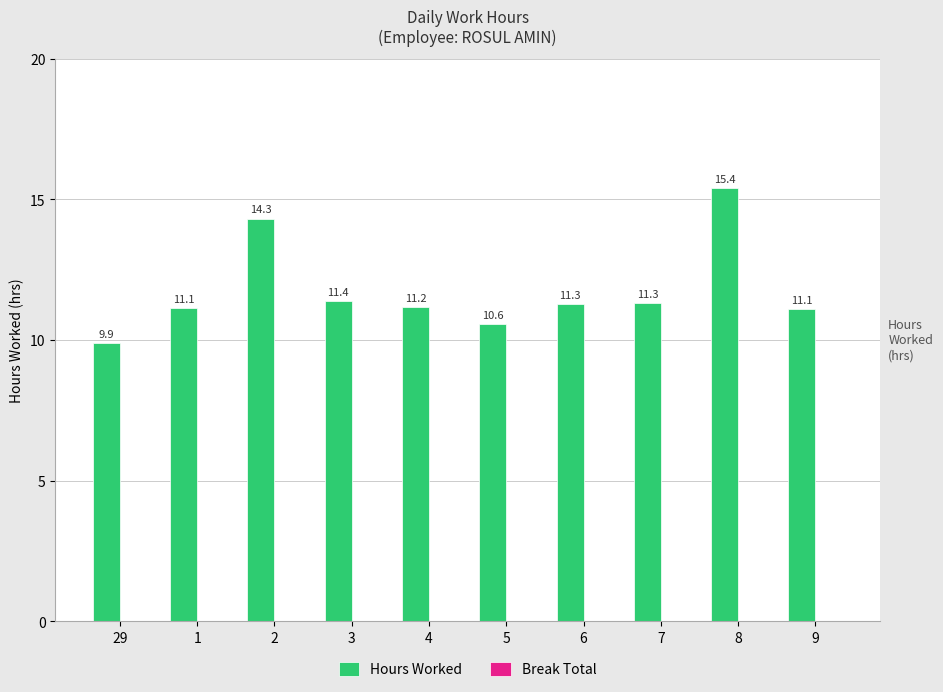

Reading left to right, transcribe all the data shown in this chart.

9.9	11.1	14.3	11.4	11.2	10.6	11.3	11.3	15.4	11.1